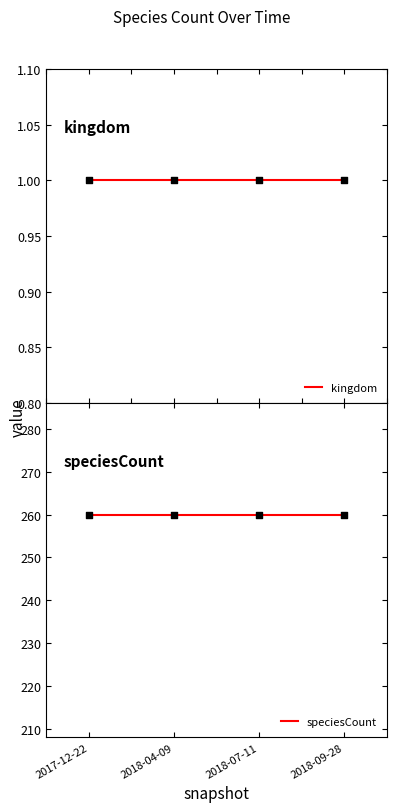

Which series has the largest total across all categories?

speciesCount